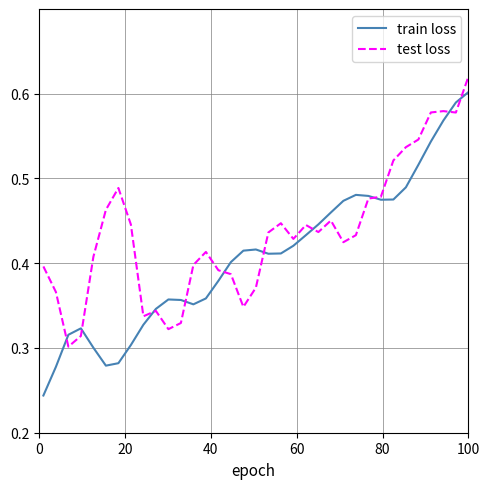

How many lines are shown in the chart?

2